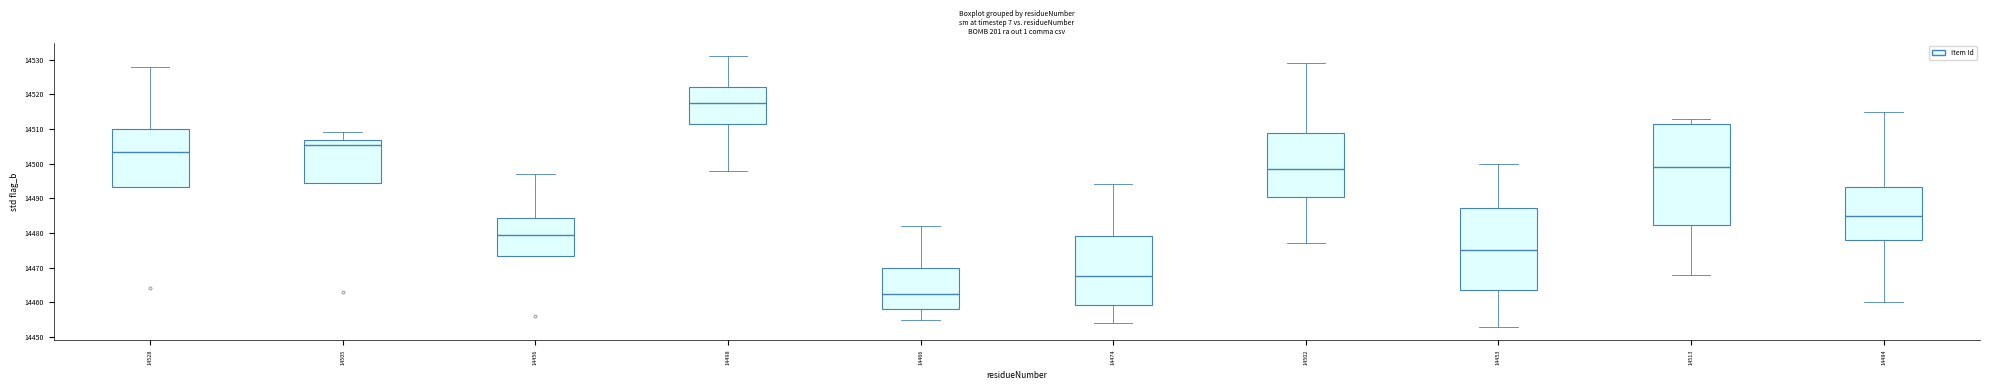

Comparing the boxes themselves (not the whiskers), which one is the tallest?

14513